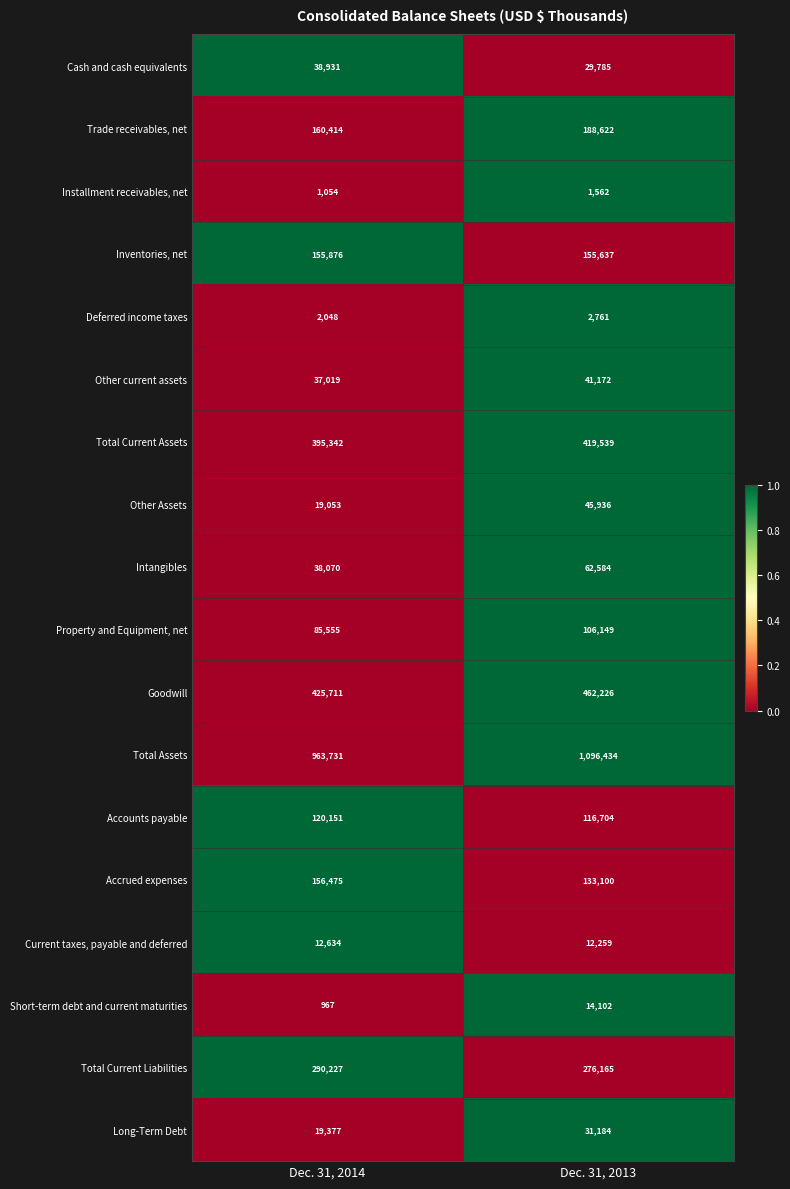

What is the total value across all series at Dec. 31, 2014?

2922635